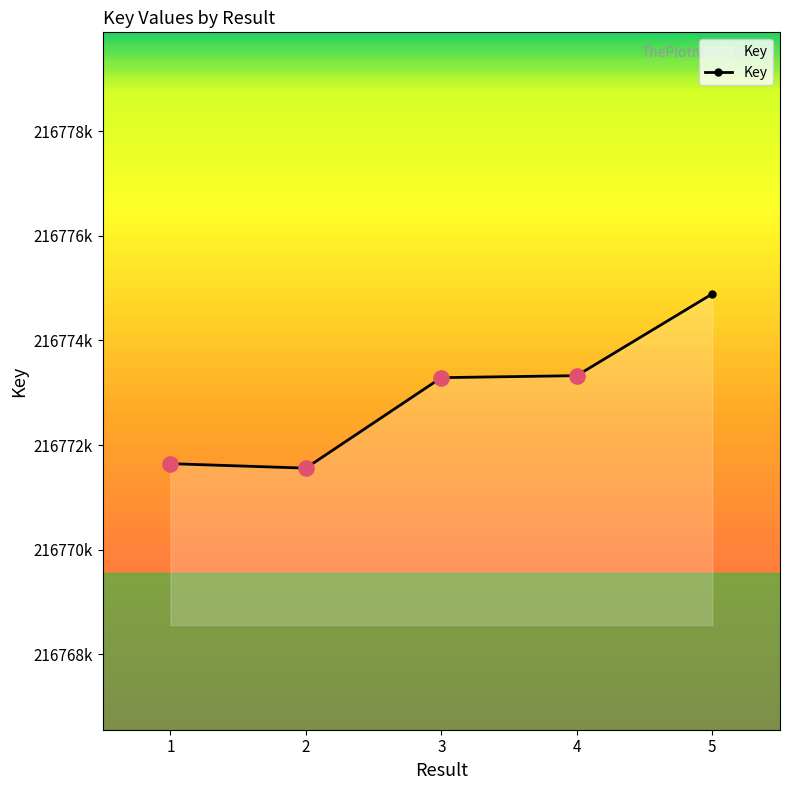

What is the change in value from 4 to 5?

+1563